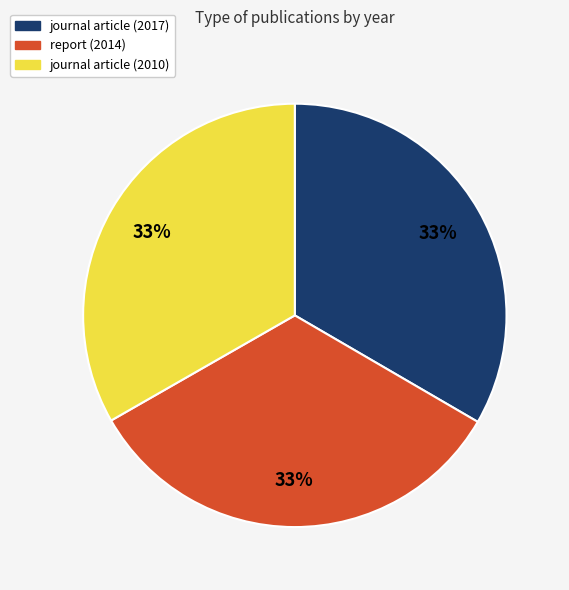

Does any single category account for the majority?

No